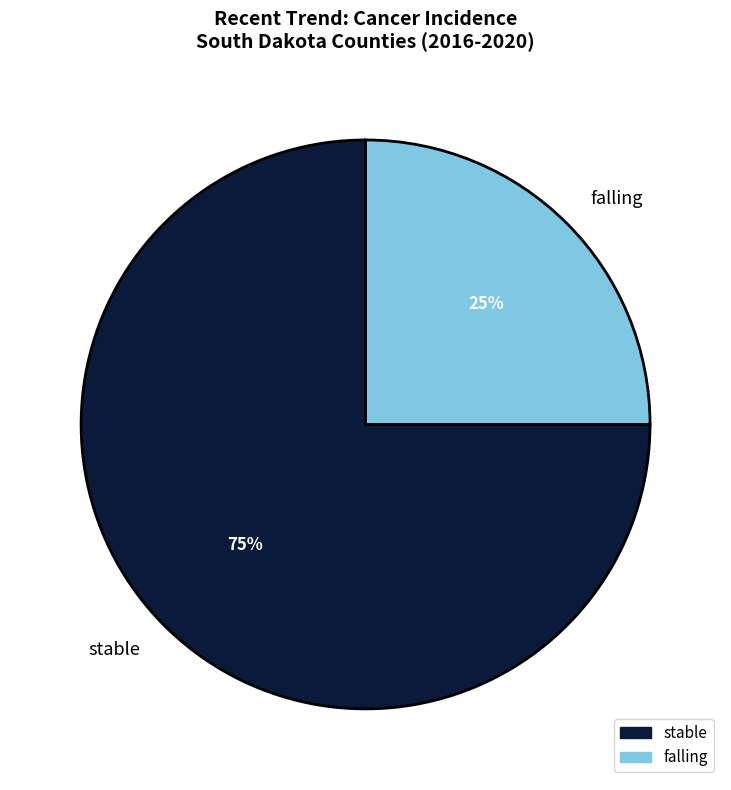

Combined, do stable and falling account for over 50%?

Yes